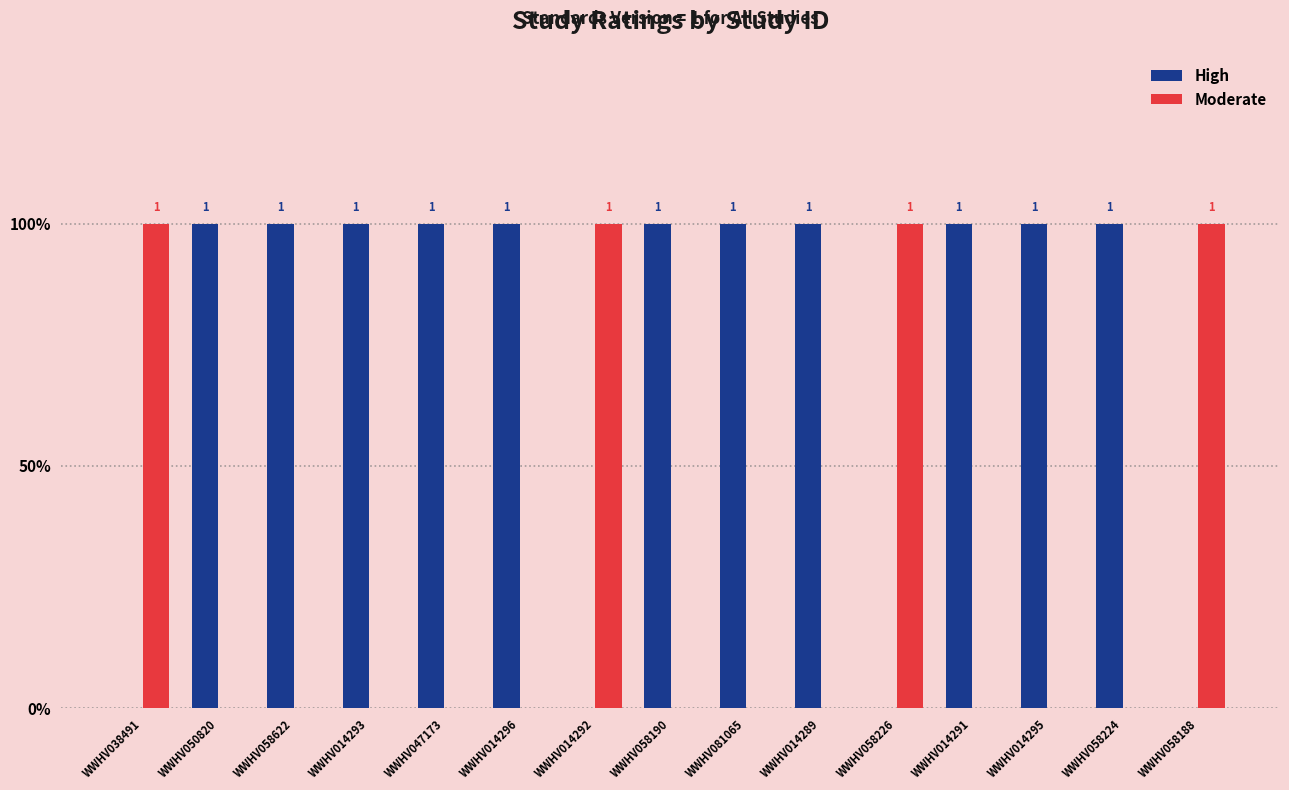

What are all the series names shown in the legend?

High, Moderate